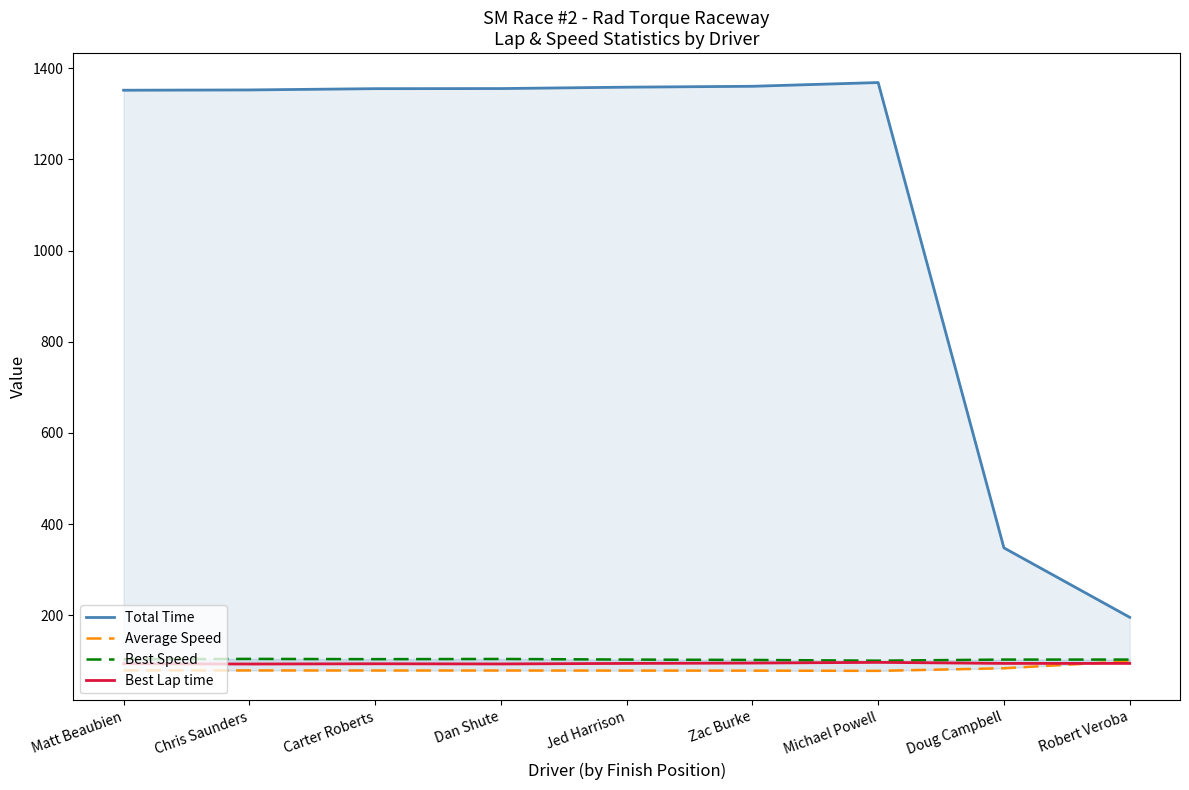

How many data points does each series have?

9